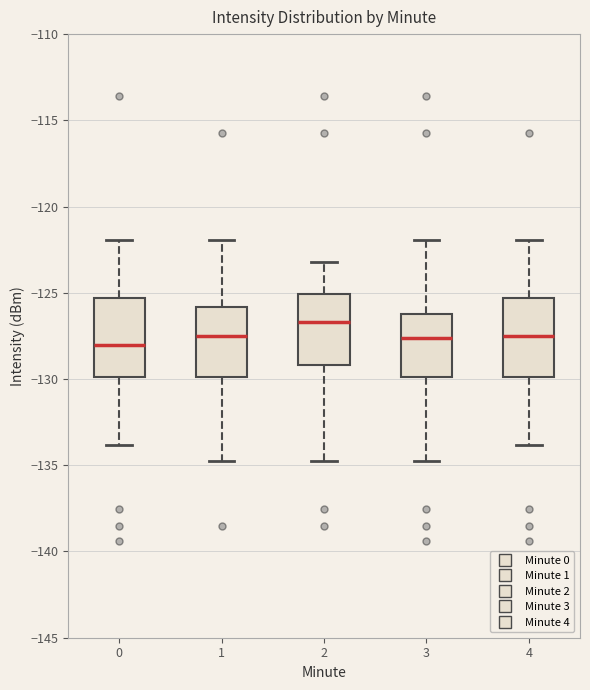

Reading left to right, read every box against the y-axis: the position of its median line, the range the box covers, and the ends of its whiskers. The values are not printed on the chart, so give them approximately, as read against the axis.

0: median -128.0, box -130.0 to -125.5, whiskers -134.0 to -122.0
1: median -127.5, box -130.0 to -126.0, whiskers -134.5 to -122.0
2: median -126.5, box -129.0 to -125.0, whiskers -134.5 to -123.0
3: median -127.5, box -130.0 to -126.0, whiskers -134.5 to -122.0
4: median -127.5, box -130.0 to -125.5, whiskers -134.0 to -122.0